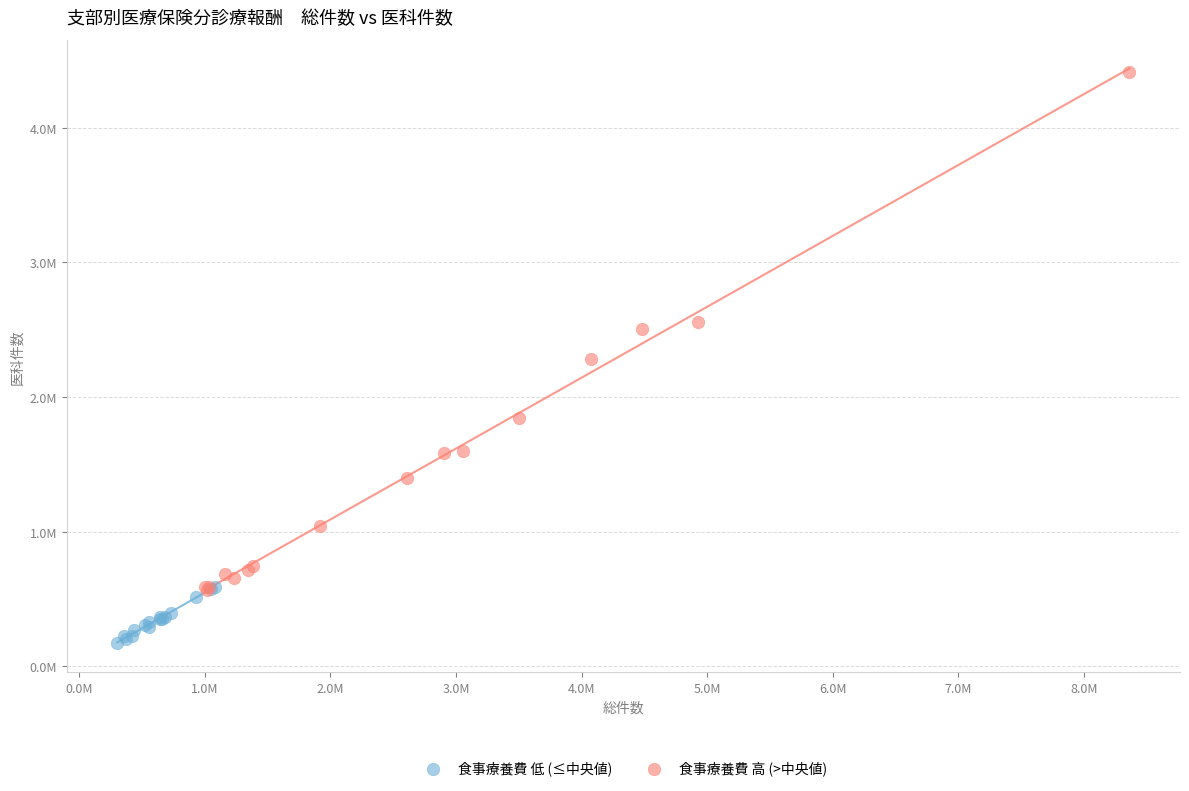

What are all the series names shown in the legend?

食事療養費 低 (≤中央値), 食事療養費 高 (>中央値)